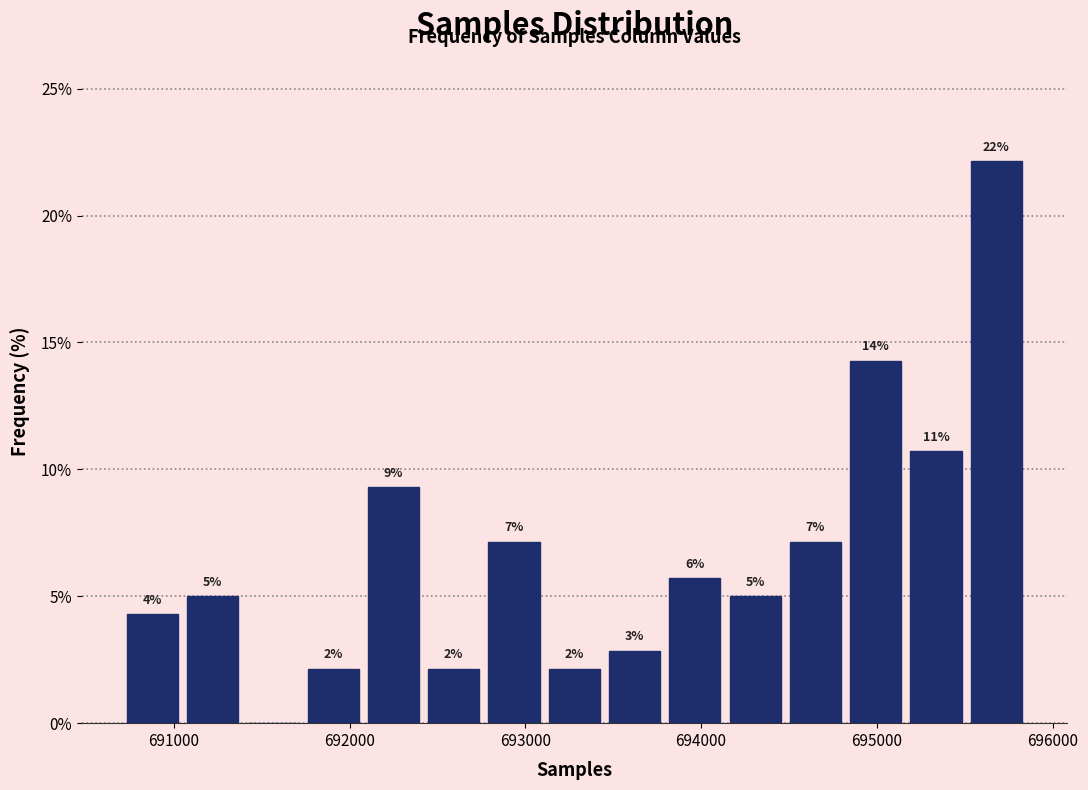

Read against the x-axis, roughly where is the centre of the tallest bar?

695700